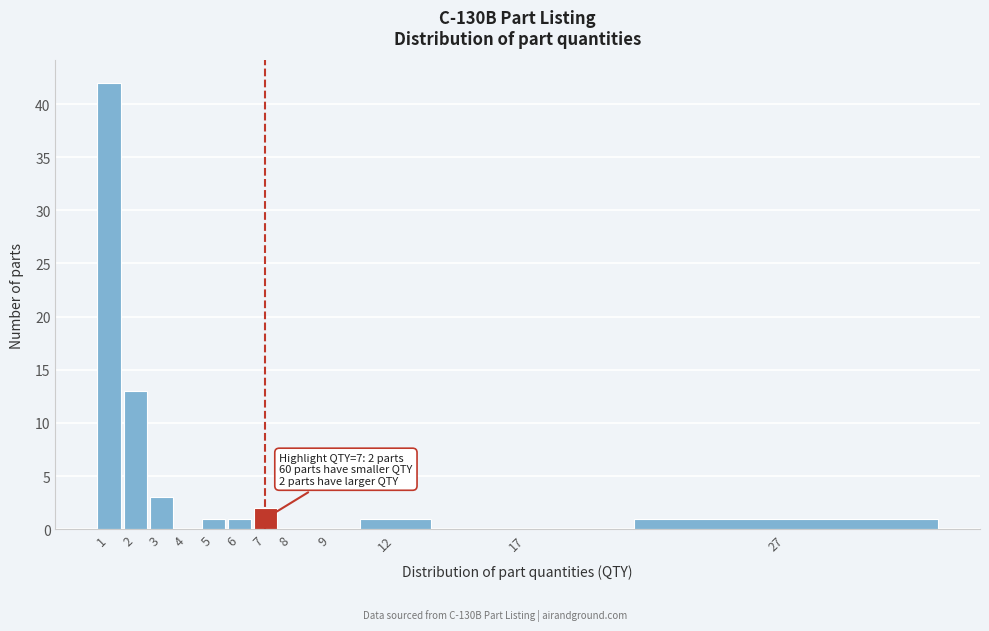

Reading left to right, list all the values displayed in this chart.

1=42	2=13	3=3	4=0	5=1	6=1	7=2	8=0	9=0	12=1	17=0	27=1